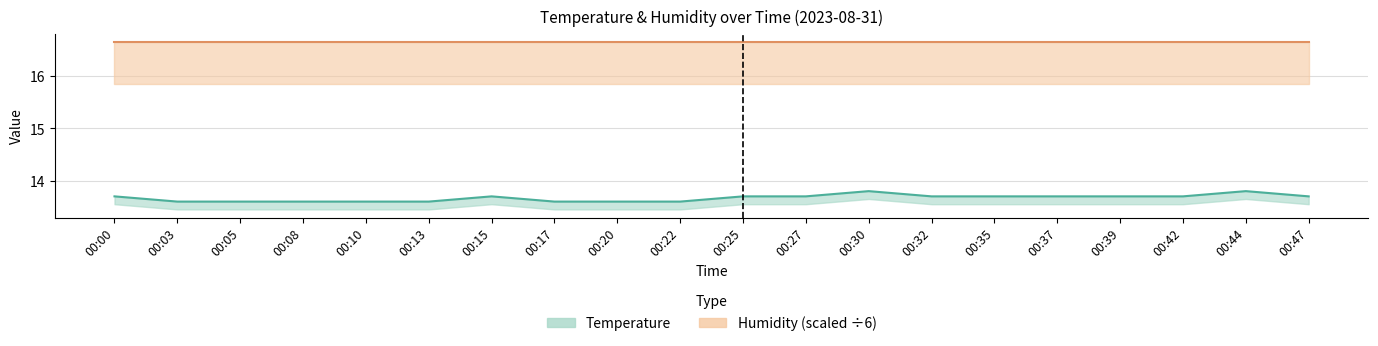

What is the sum of all values?

273.4